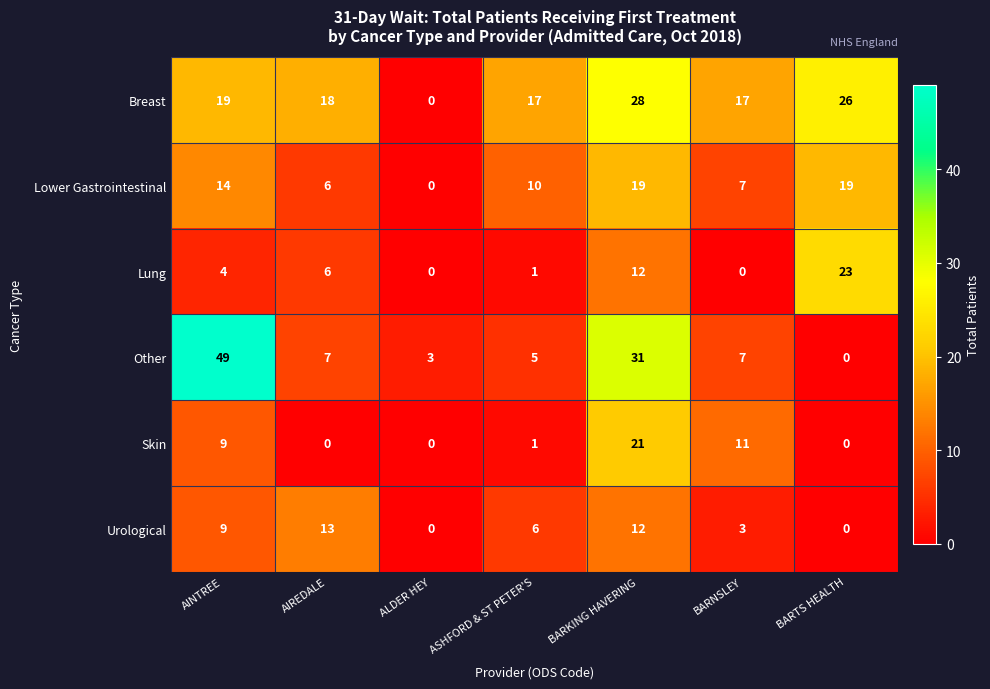

Between AINTREE and BARTS HEALTH, which series saw the biggest shift?

Other